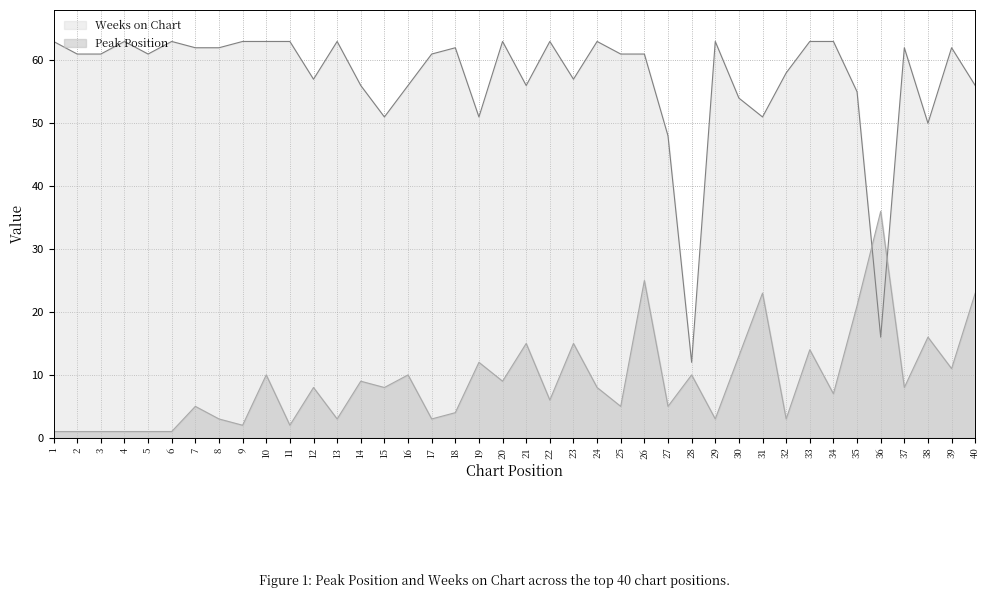

Rank the categories by Weeks on Chart value from highest to lowest.

1, 4, 6, 9, 10, 11, 13, 20, 22, 24, 29, 33, 34, 7, 8, 18, 37, 39, 2, 3, 5, 17, 25, 26, 32, 12, 23, 14, 16, 21, 40, 35, 30, 15, 19, 31, 38, 27, 36, 28